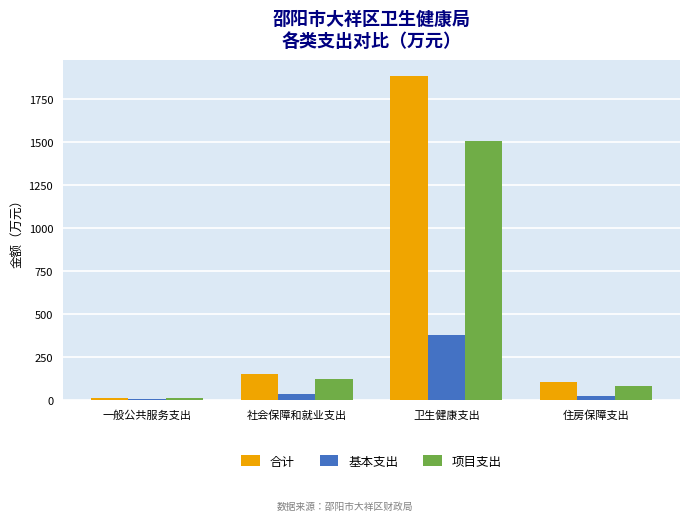

What is the sum of all 合计 values?

2149.2